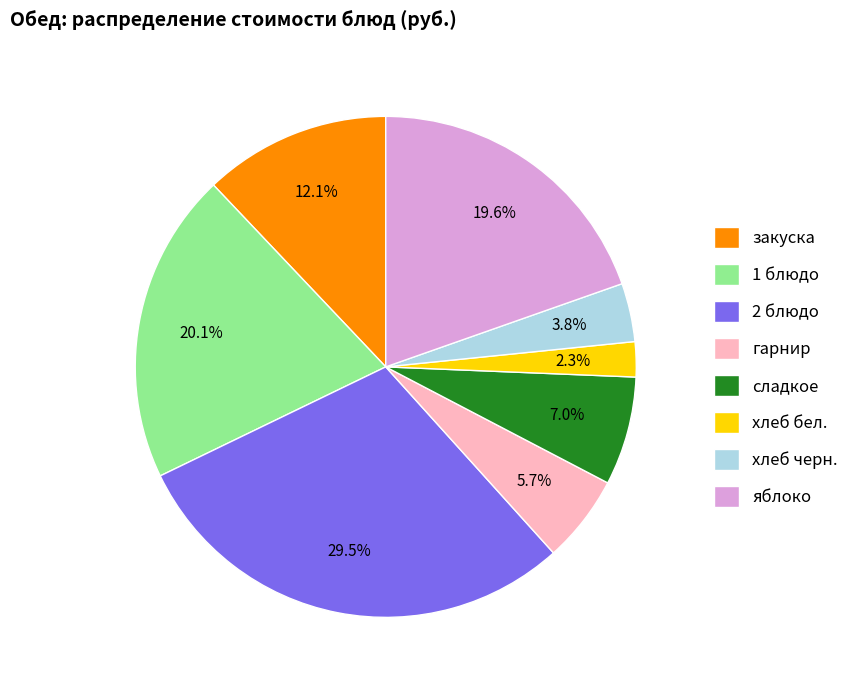

Between хлеб черн. and сладкое, which is larger?

сладкое